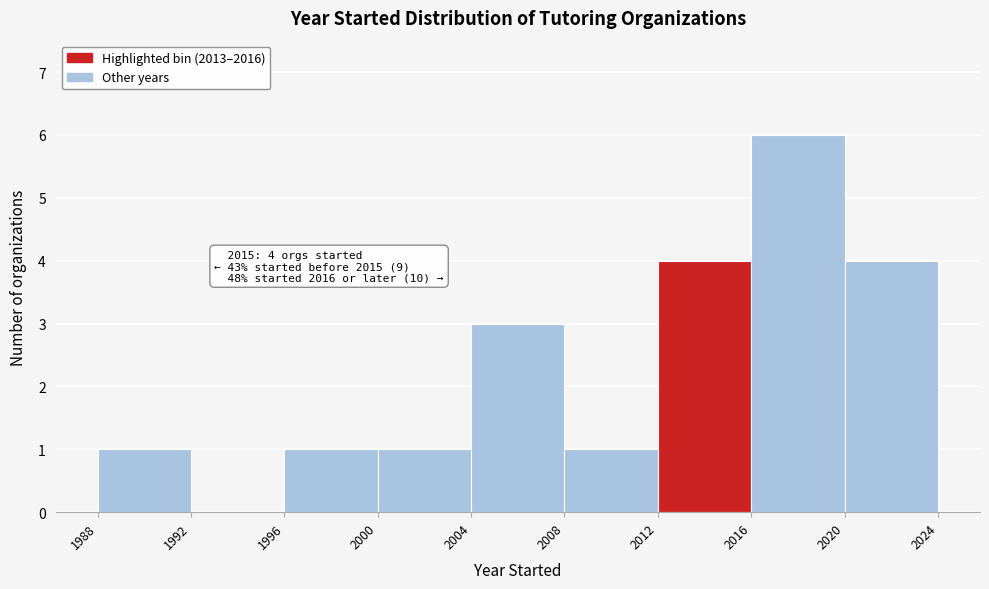

Over which range of the x-axis is the bar tallest?

2016 to 2020